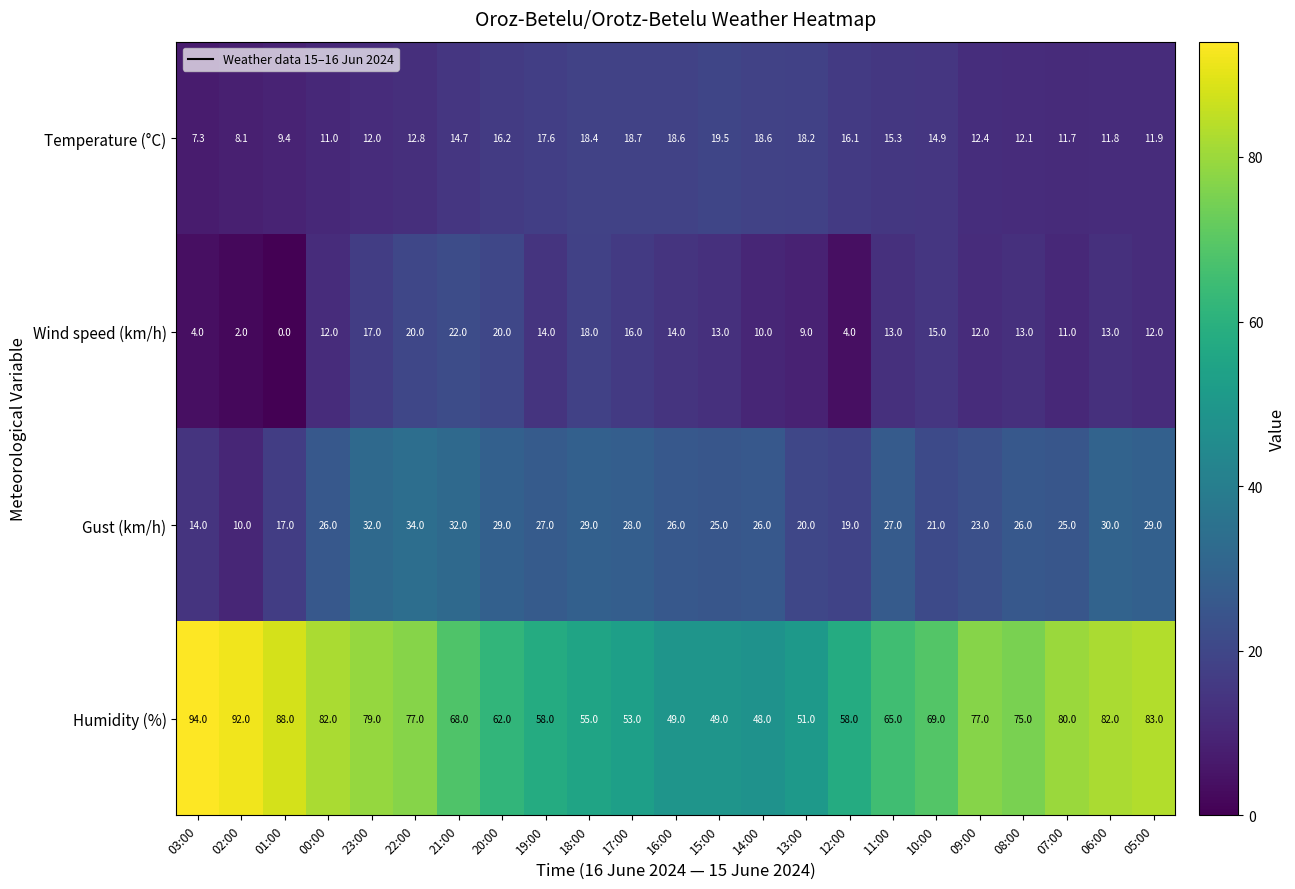

Count the number of data series in this chart.

4